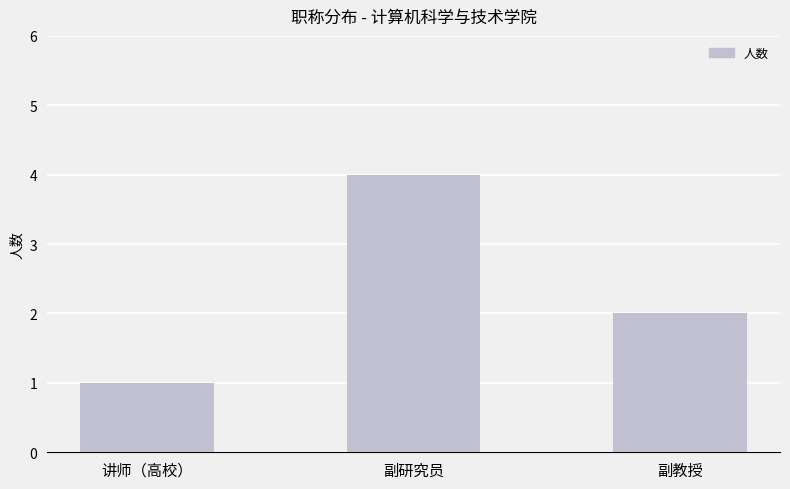

Reading right to left, transcribe all the data shown in this chart.

副教授=2	副研究员=4	讲师（高校）=1